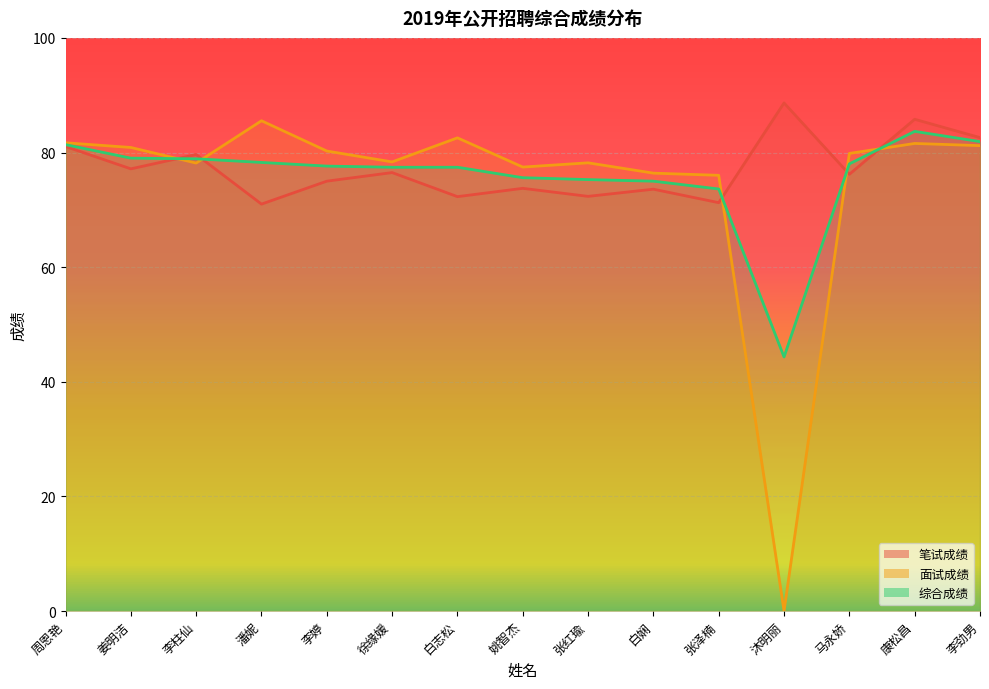

Reading left to right, list all the values displayed in this chart.

笔试成绩: 81.0	77.2	79.7	71.0	75.0	76.5	72.3	73.8	72.3	73.6	71.2	88.7	76.2	85.8	82.6
面试成绩: 81.7	80.9	78.2	85.5	80.3	78.4	82.6	77.5	78.2	76.4	76.0	0.0	79.8	81.6	81.2
综合成绩: 81.4	79.0	78.9	78.3	77.6	77.4	77.4	75.6	75.3	75.0	73.6	44.3	78.0	83.7	81.9